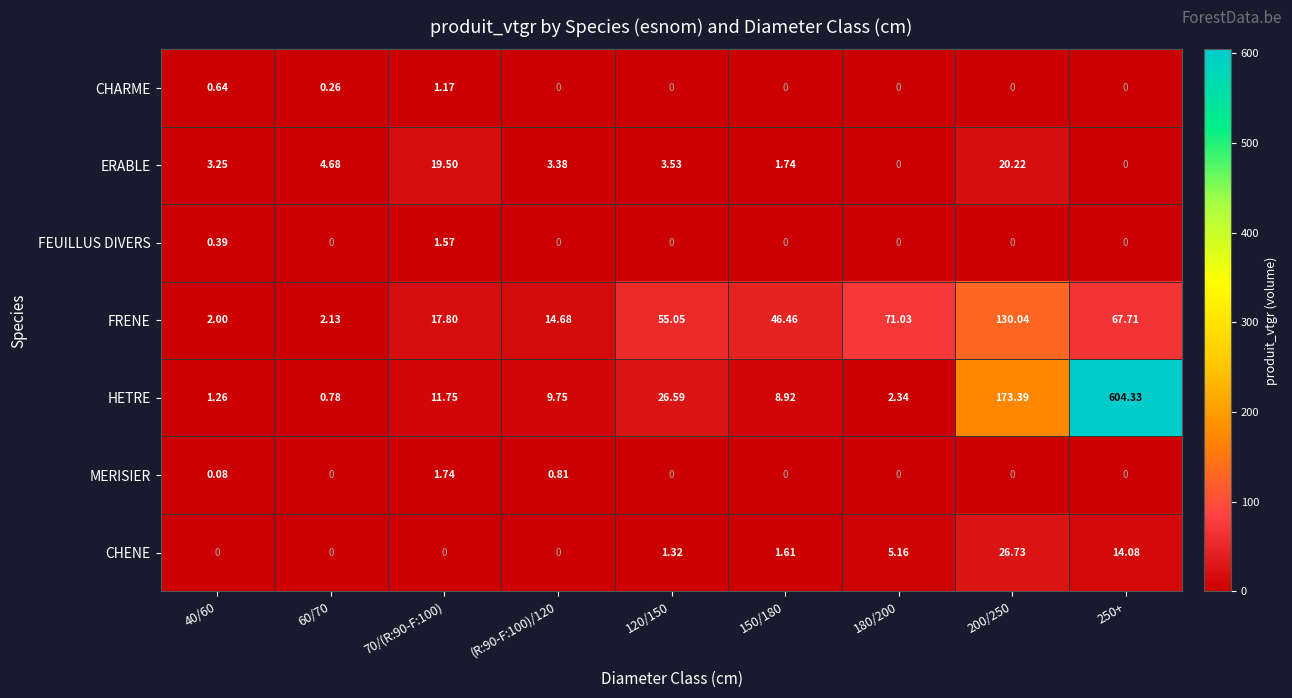

Between 200/250 and 250+, which series saw the biggest shift?

HETRE